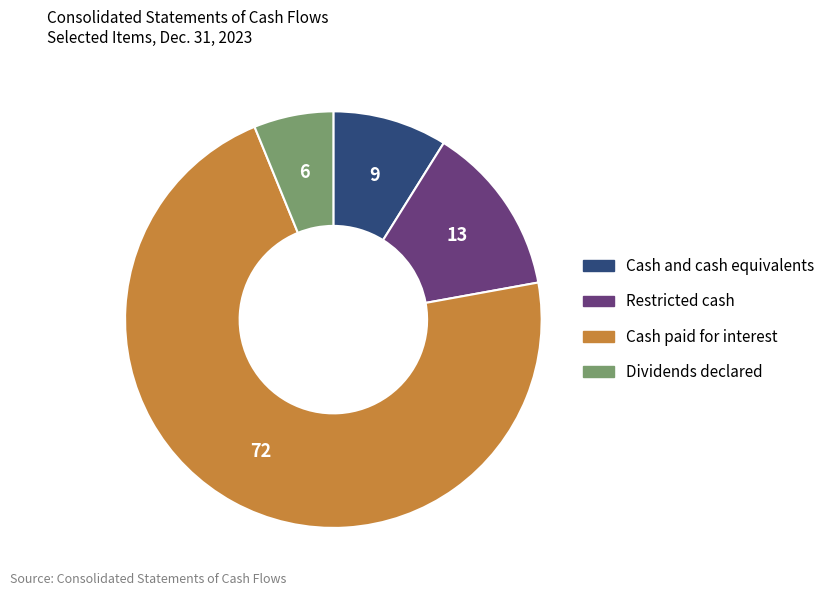

Do Dividends declared and Restricted cash together represent more than half of the pie?

No